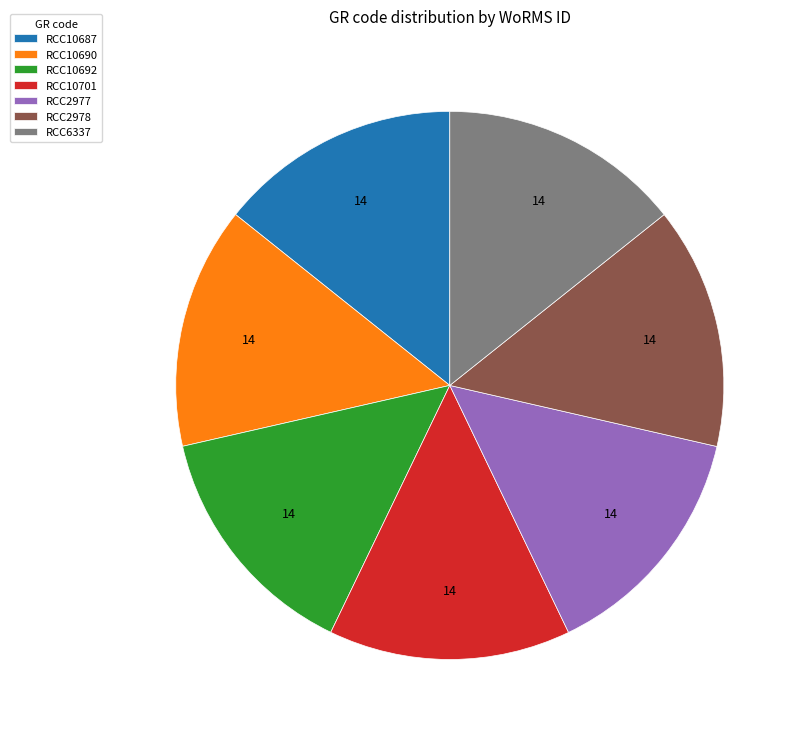

Is RCC2977 the majority of the pie?

No